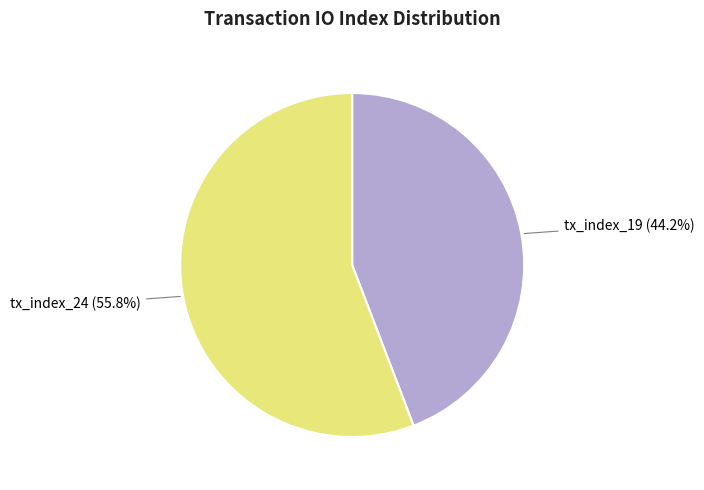

Is there a majority slice in this chart?

Yes